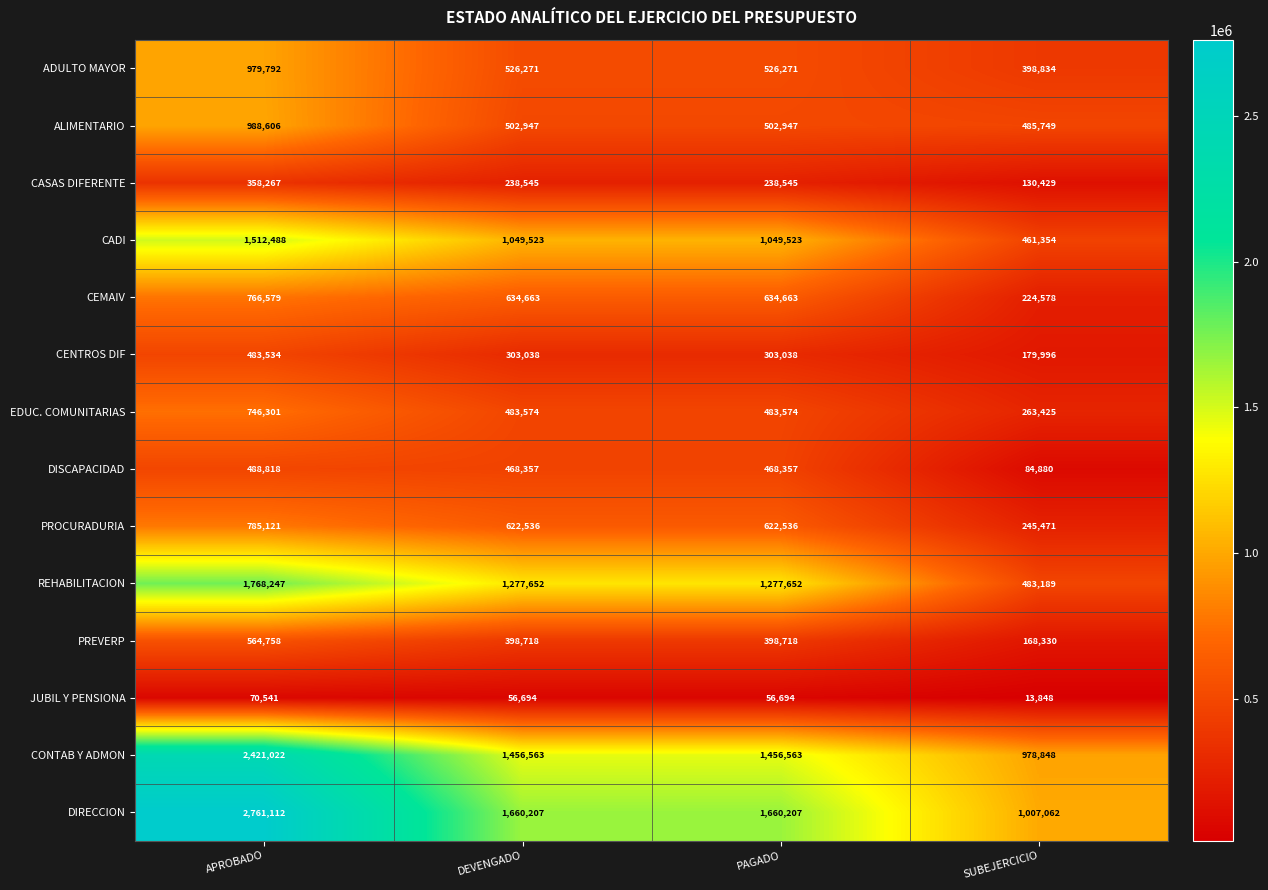

What is the average value of the ADULTO MAYOR series?

607792